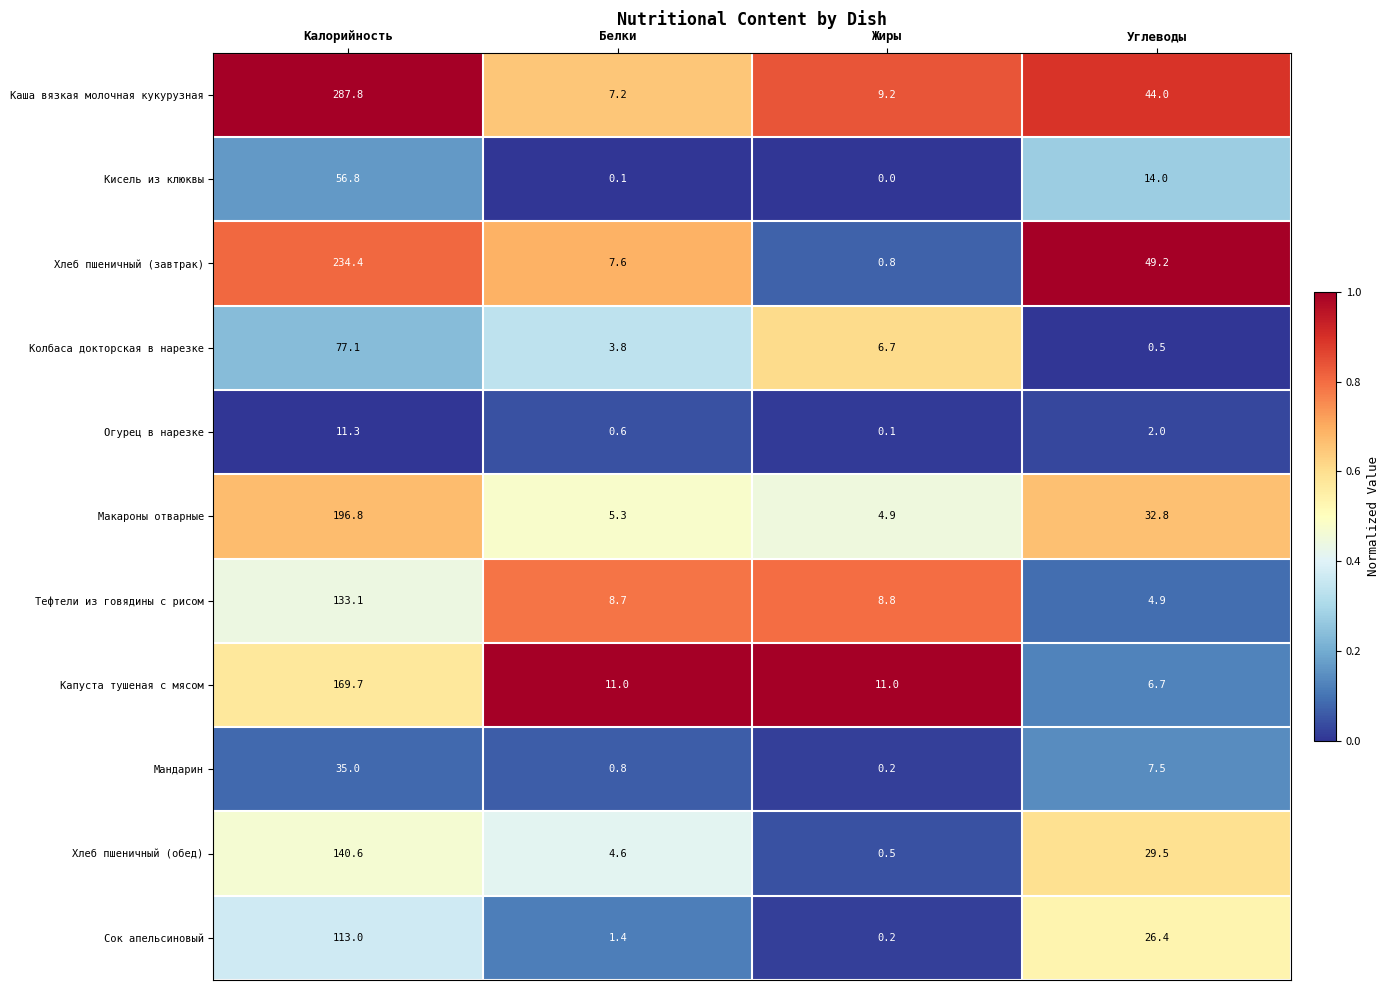

Which series has the largest total across all categories?

Каша вязкая молочная кукурузная